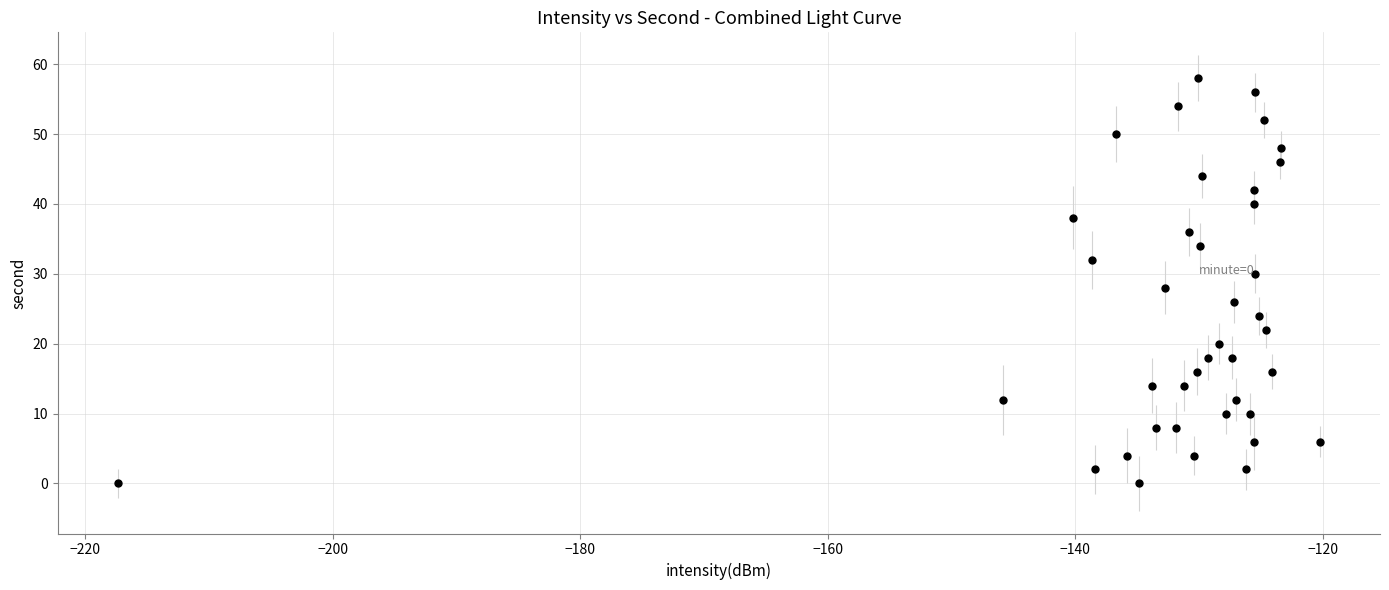

What is the range of Y values (max minus min)?

58